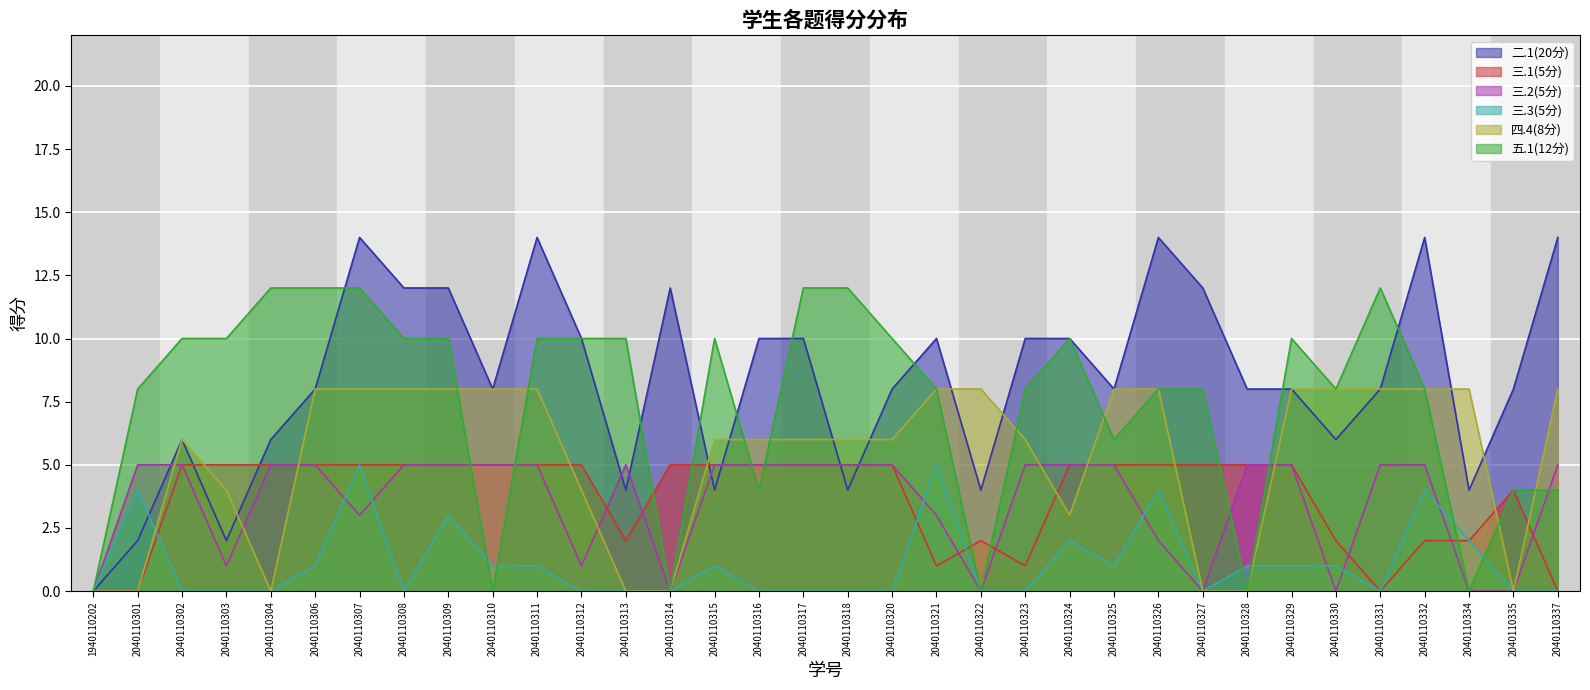

How many lines are shown in the chart?

6